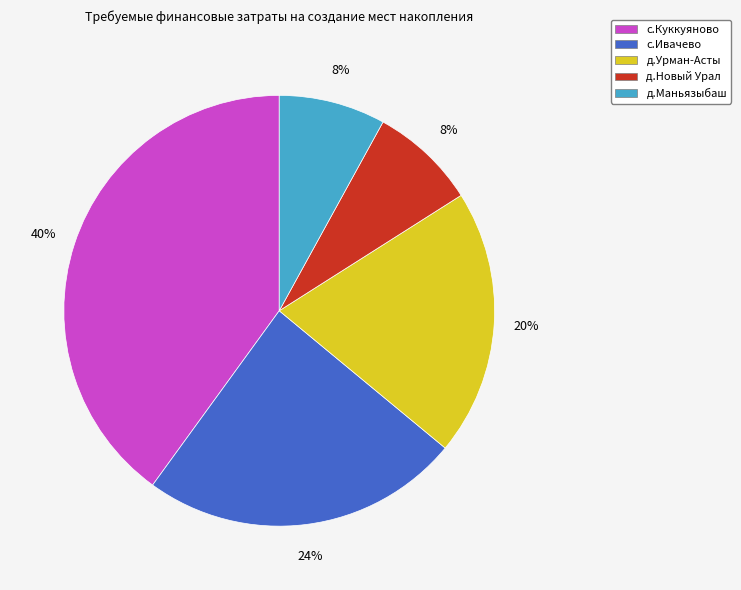

What is the ratio of the value at с.Куккуяново to the value at д.Урман-Асты?

2.0